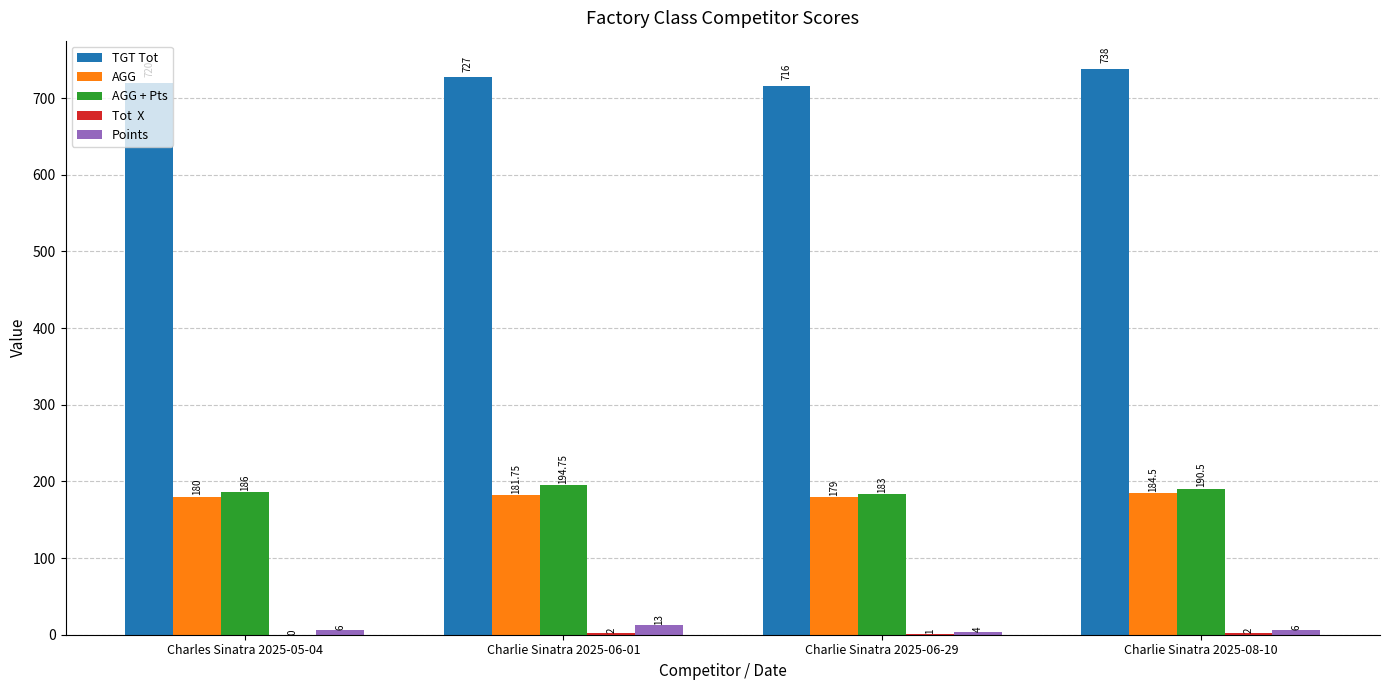

What is the total value across all series at Charles Sinatra 2025-05-04?

1092.0